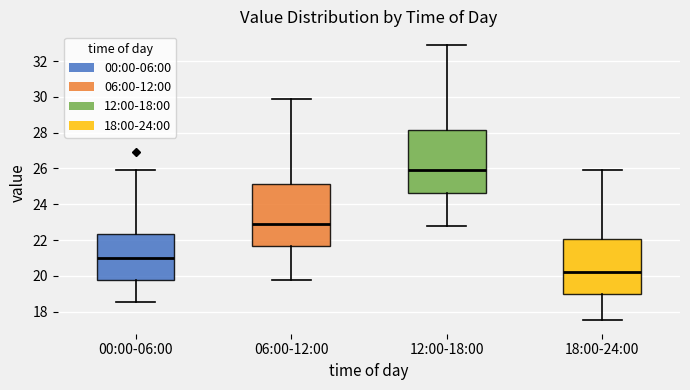

Where does the upper whisker of the box for 00:00-06:00 end on the y-axis? The values are not printed on the chart, so give them approximately, as read against the axis.

26.0